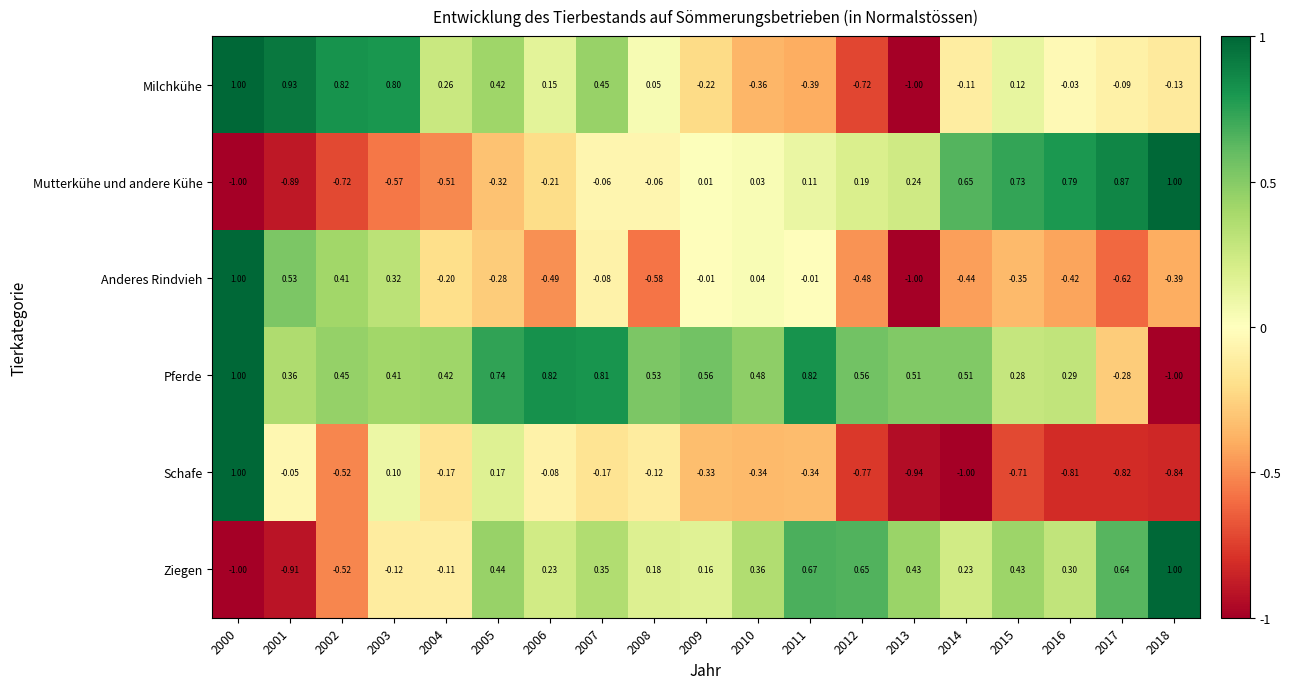

Rank the series at 2005 from lowest to highest value.

Mutterkühe und andere Kühe, Anderes Rindvieh, Schafe, Milchkühe, Ziegen, Pferde